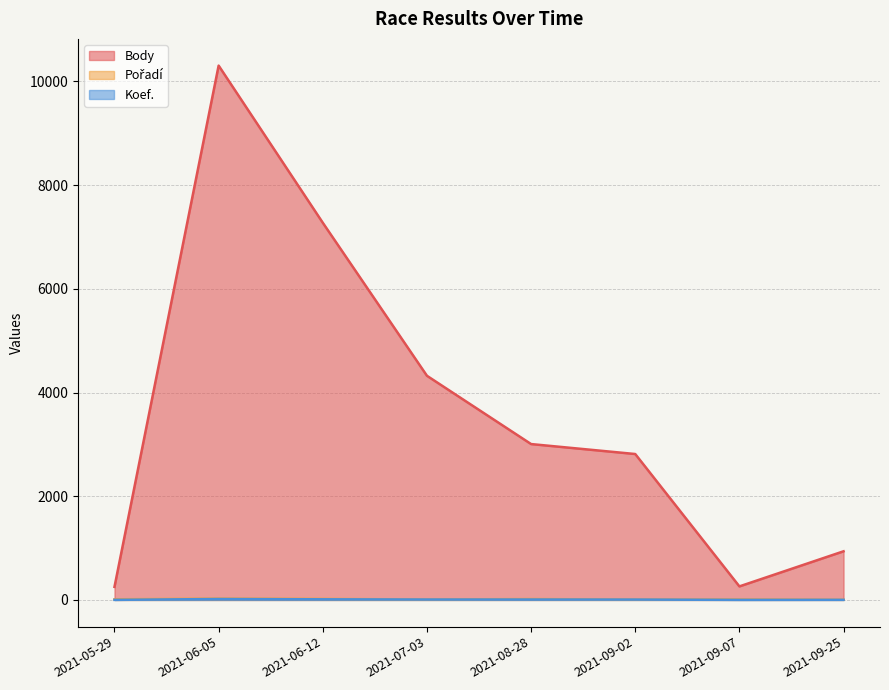

How many values in the Body series exceed 3006?

3